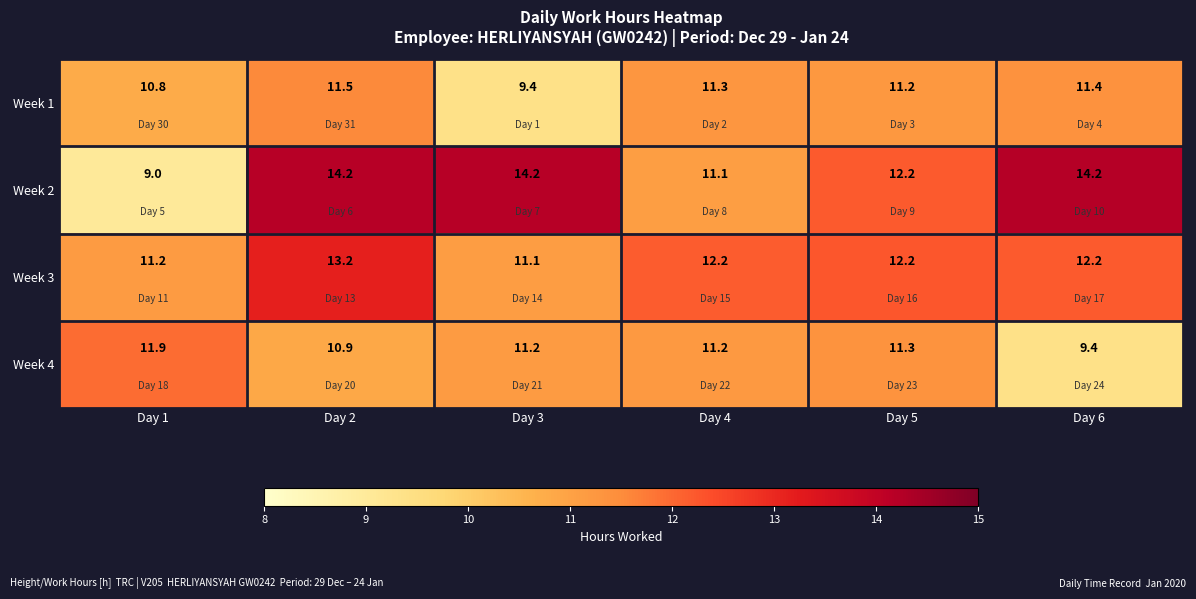

The value of Week 4 at Day 5 is 11.3. True or false?

True